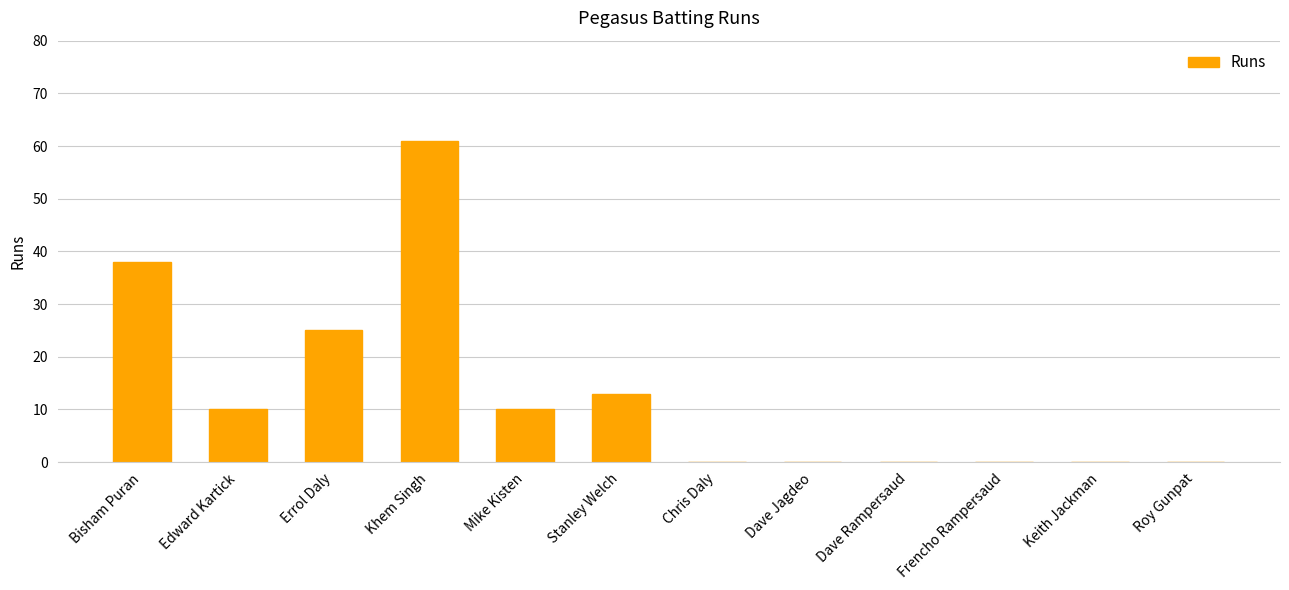

What is the change in value from Bisham Puran to Roy Gunpat?

-38